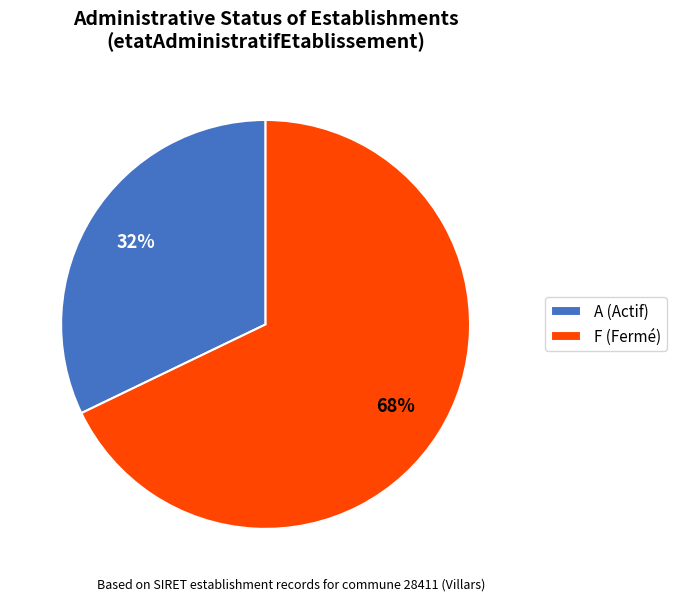

What percentage is the A (Actif) slice, to the nearest percent?

32%